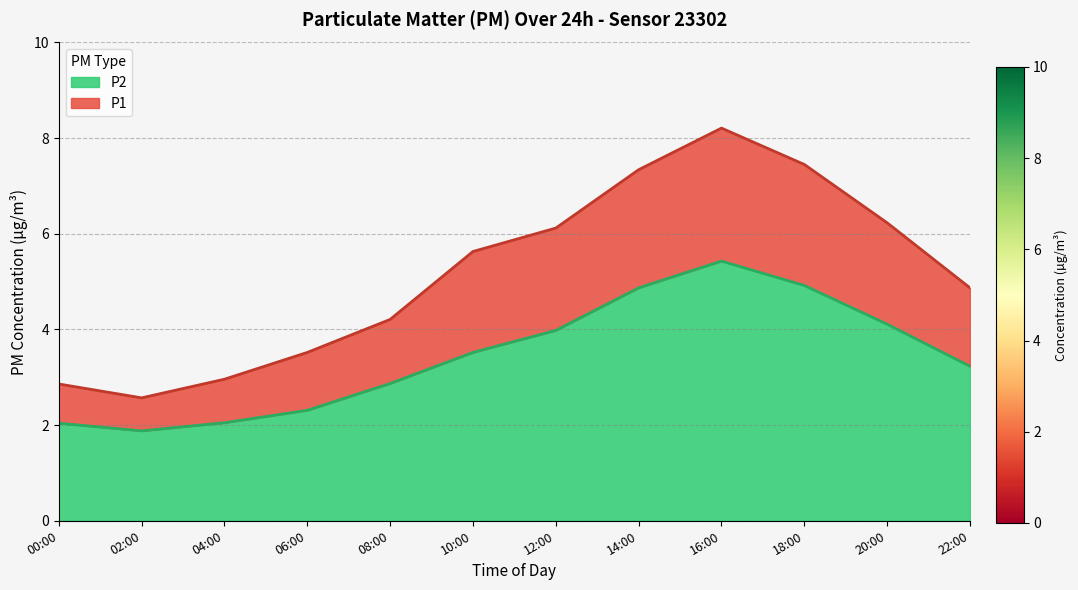

What is the total value across all series at 12:00?

6.1